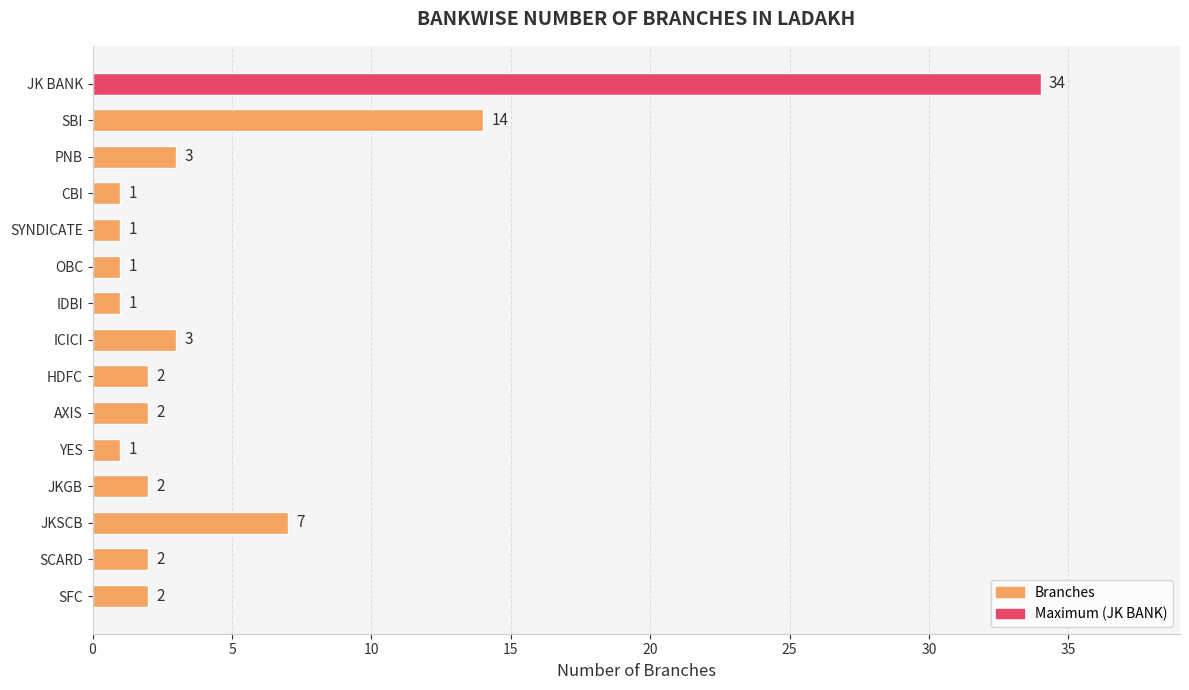

Reading top to bottom, list all the values displayed in this chart.

34	14	3	1	1	1	1	3	2	2	1	2	7	2	2